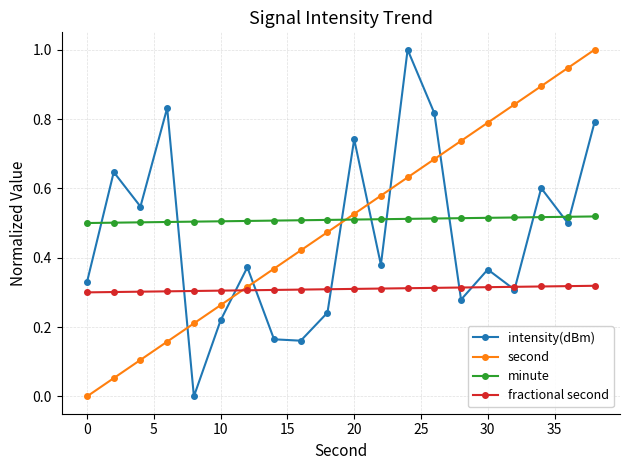

What is the maximum value shown in the chart?

1.0